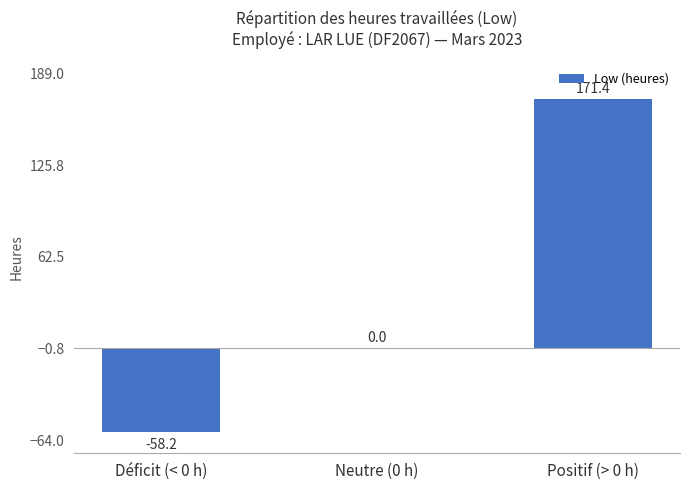

Reading left to right, list all the values displayed in this chart.

Déficit (< 0 h)=-58.2	Neutre (0 h)=0.0	Positif (> 0 h)=171.4